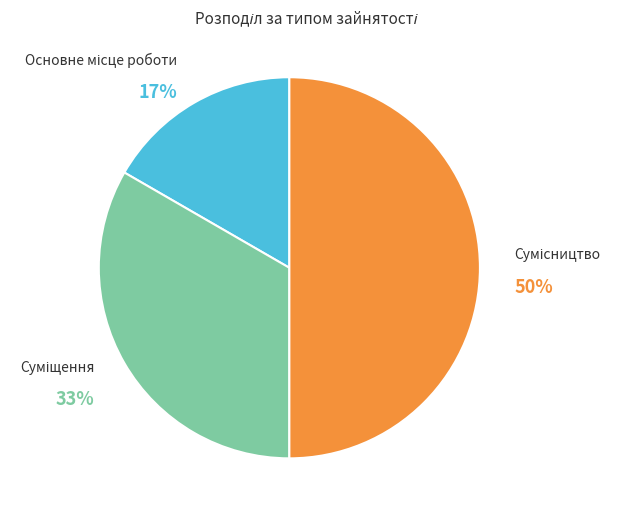

To the nearest percent, what is the average slice percentage?

33%